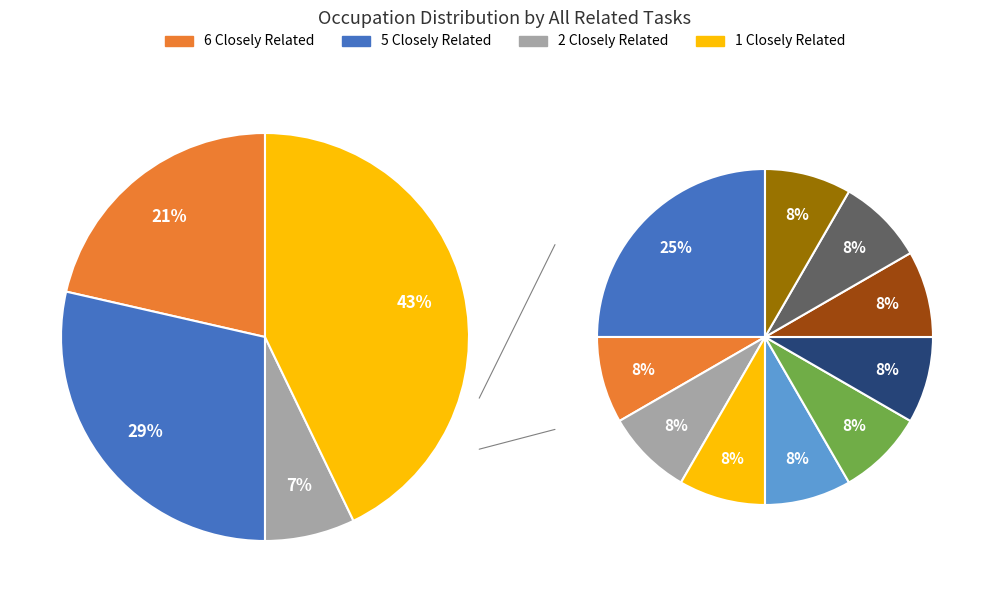

Does any single category account for the majority?

No